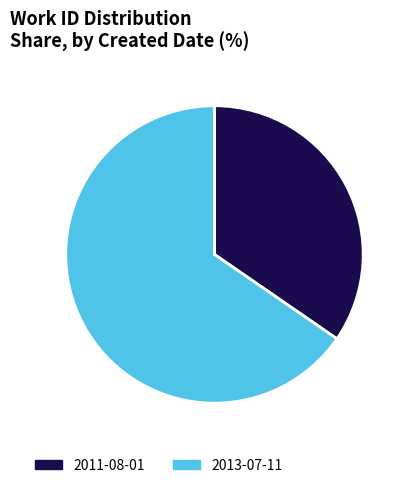

What is the largest slice in the pie chart?

2013-07-11